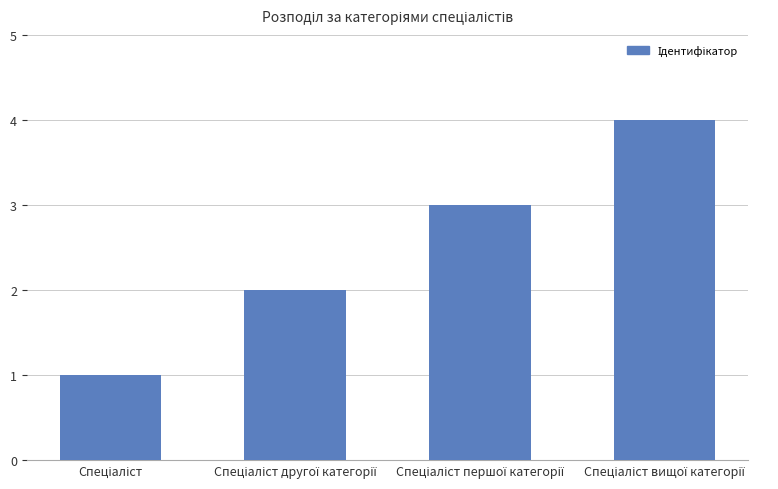

What is the maximum value shown in the chart?

4